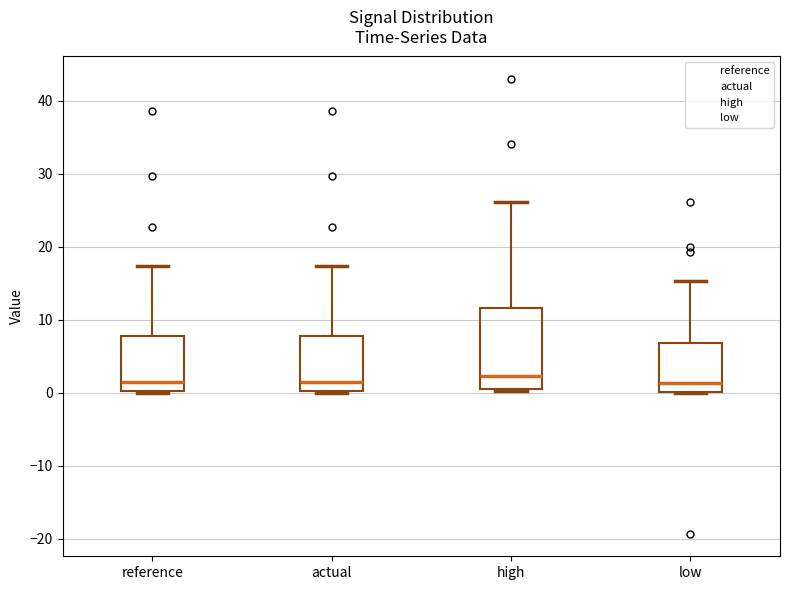

Reading left to right, transcribe this box plot: for each box, give where its median line is, the range the box spans, and where its two whiskers end, as read against the y-axis. The values are not printed on the chart, so give them approximately, as read against the axis.

reference: median 2, box 0 to 8, whiskers 0 (just below the box's lower edge) to 17
actual: median 2, box 0 to 8, whiskers 0 (just below the box's lower edge) to 17
high: median 2, box 1 to 12, whiskers 0 to 26
low: median 1, box 0 to 7, whiskers 0 to 15